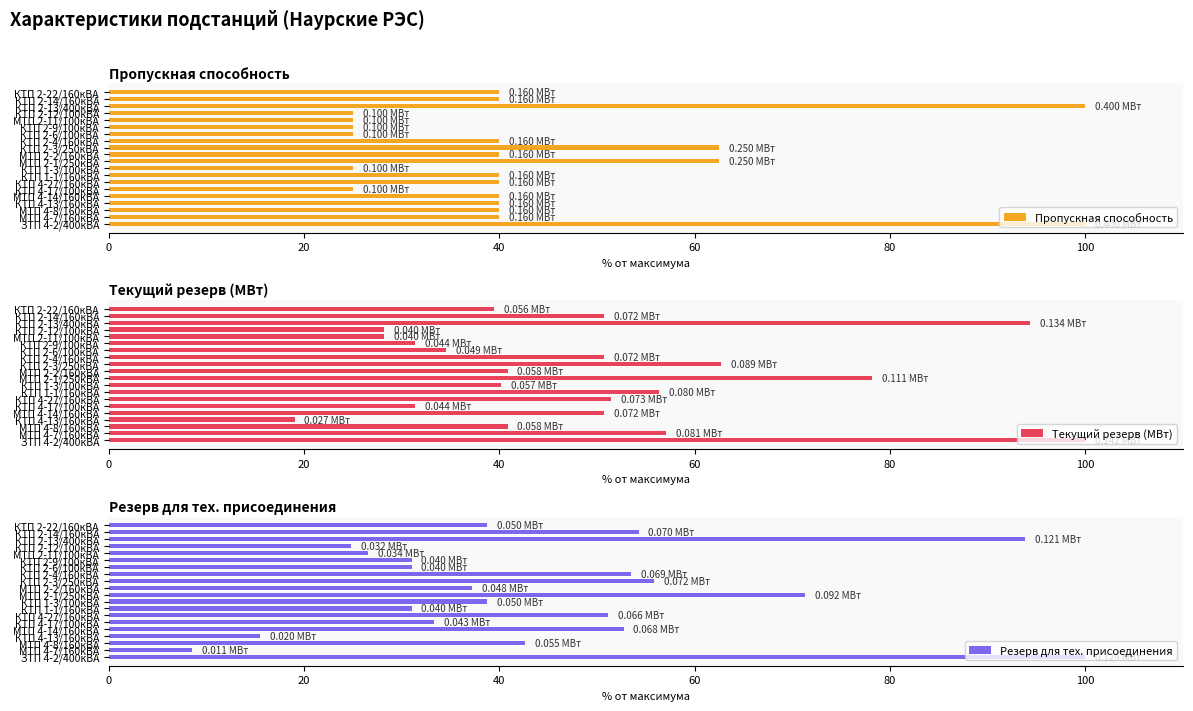

The value of Пропускная способность at КТП 2-4/160кВА is 56.0. True or false?

False